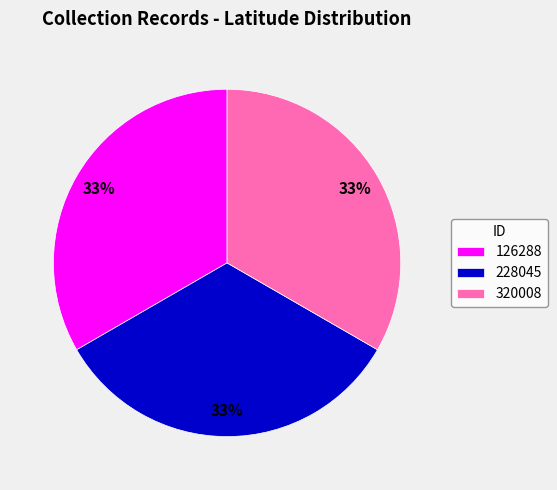

True or false: 320008 accounts for 42% of the total.

False